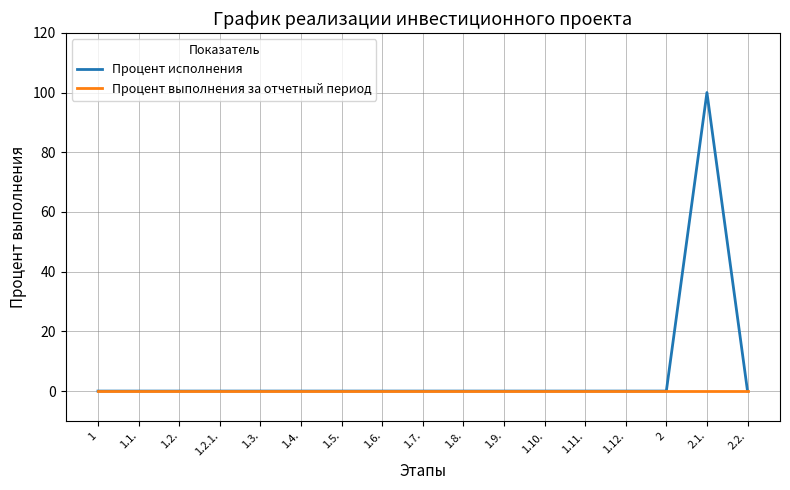

Reading left to right, transcribe all the data shown in this chart.

Процент исполнения: 1=0	1.1.=0	1.2.=0	1.2.1.=0	1.3.=0	1.4.=0	1.5.=0	1.6.=0	1.7.=0	1.8.=0	1.9.=0	1.10.=0	1.11.=0	1.12.=0	2=0	2.1.=100	2.2.=0
Процент выполнения за отчетный период: 1=0	1.1.=0	1.2.=0	1.2.1.=0	1.3.=0	1.4.=0	1.5.=0	1.6.=0	1.7.=0	1.8.=0	1.9.=0	1.10.=0	1.11.=0	1.12.=0	2=0	2.1.=0	2.2.=0